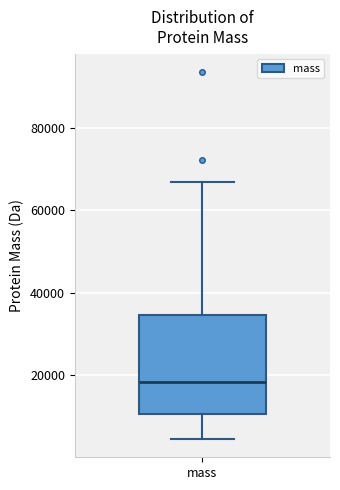

Read this box plot against the y-axis: the position of the median line, the range covered by the box, and the ends of both whiskers. The values are not printed on the chart, so give them approximately, as read against the axis.

median 18000, box 10000 to 34000, whiskers 4000 to 66000